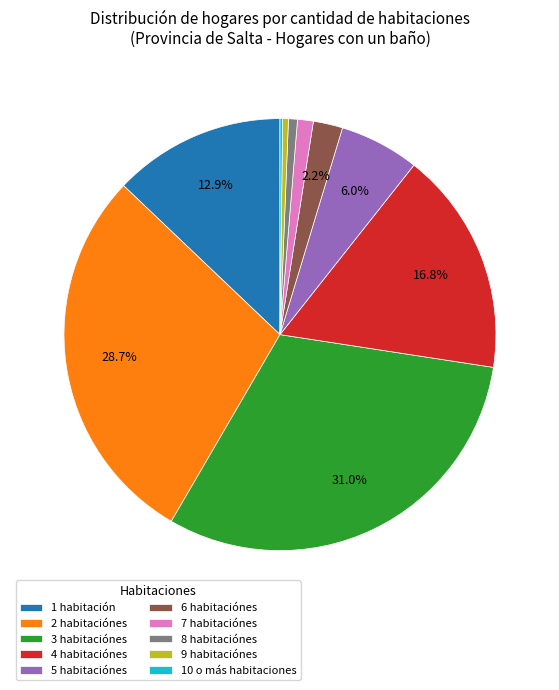

Does any single category account for the majority?

No